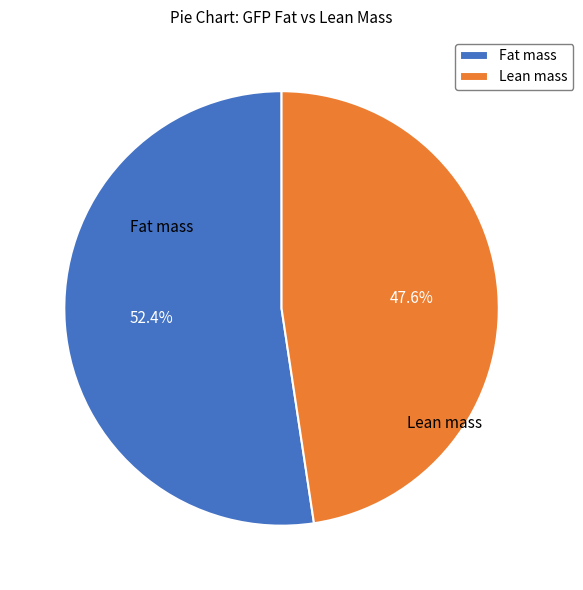

Rank the categories by value from lowest to highest.

Lean mass, Fat mass